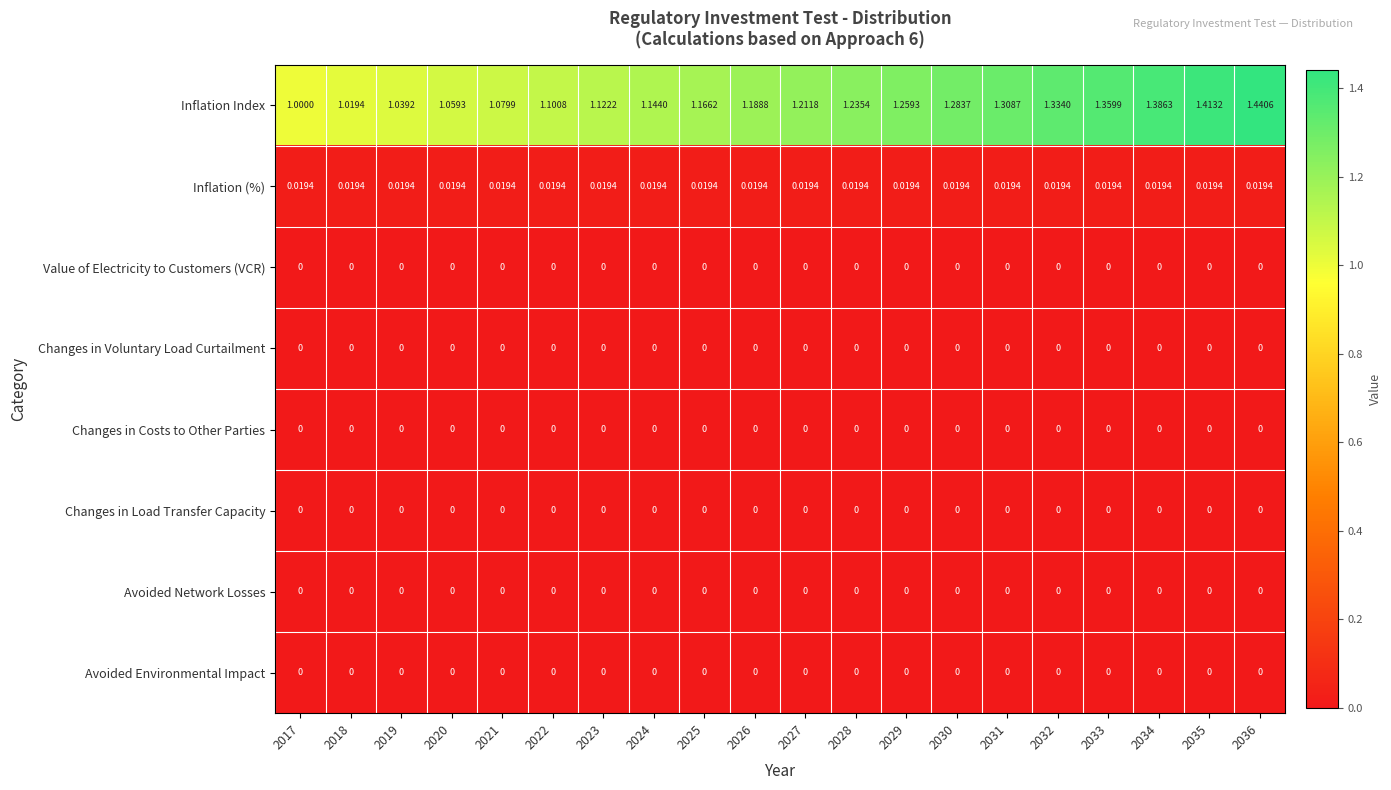

Which series has the widest spread of values?

Inflation Index